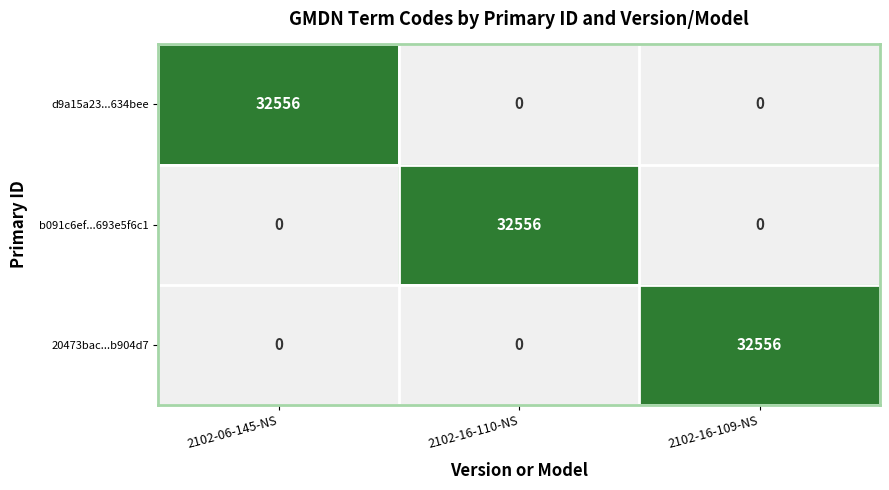

What is the spread (max minus min) of values at 2102-16-110-NS?

32556